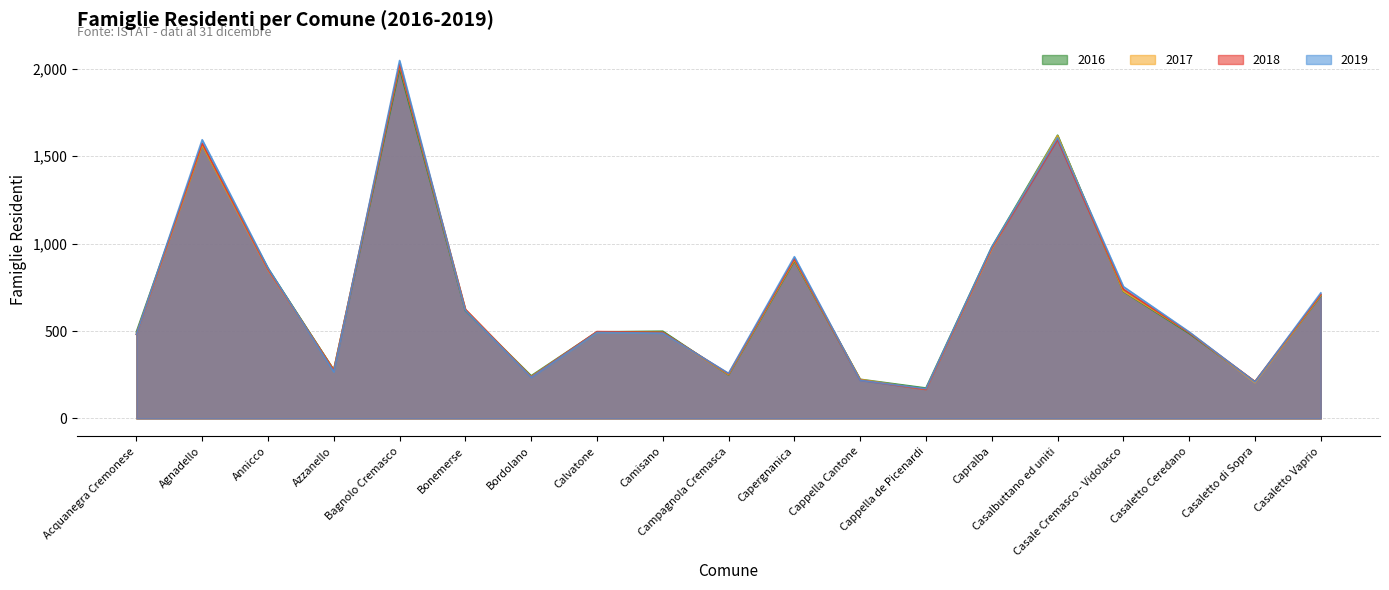

What are all the series names shown in the legend?

2016, 2017, 2018, 2019